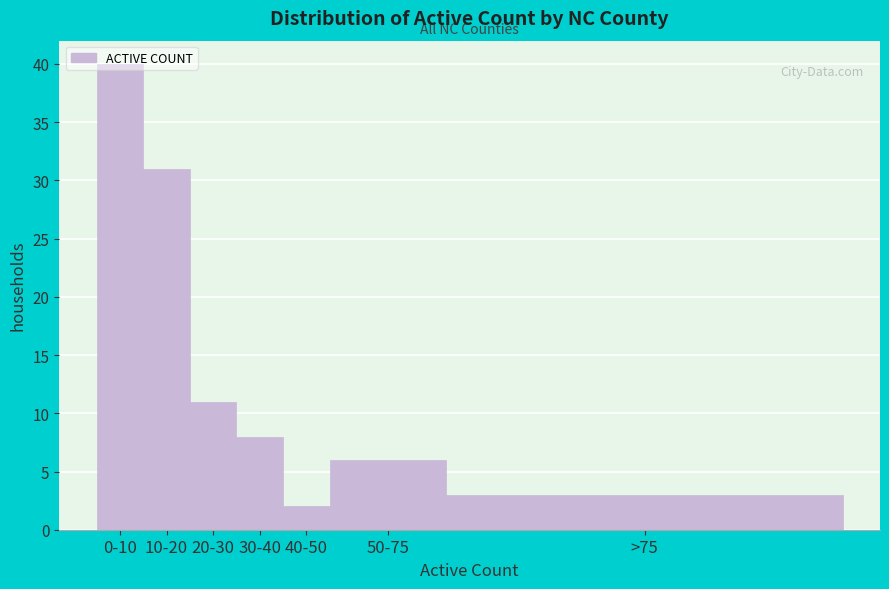

List the labels in order of value, largest first.

0-10, 10-20, 20-30, 30-40, 50-75, >75, 40-50